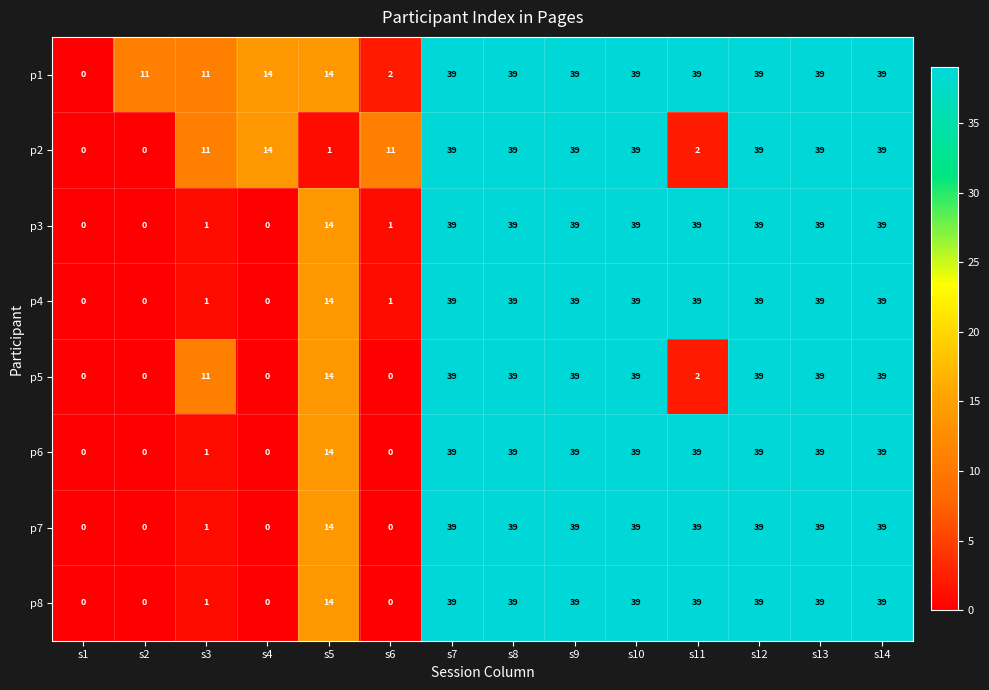

Is it true that p8 equals 39 at s13?

True